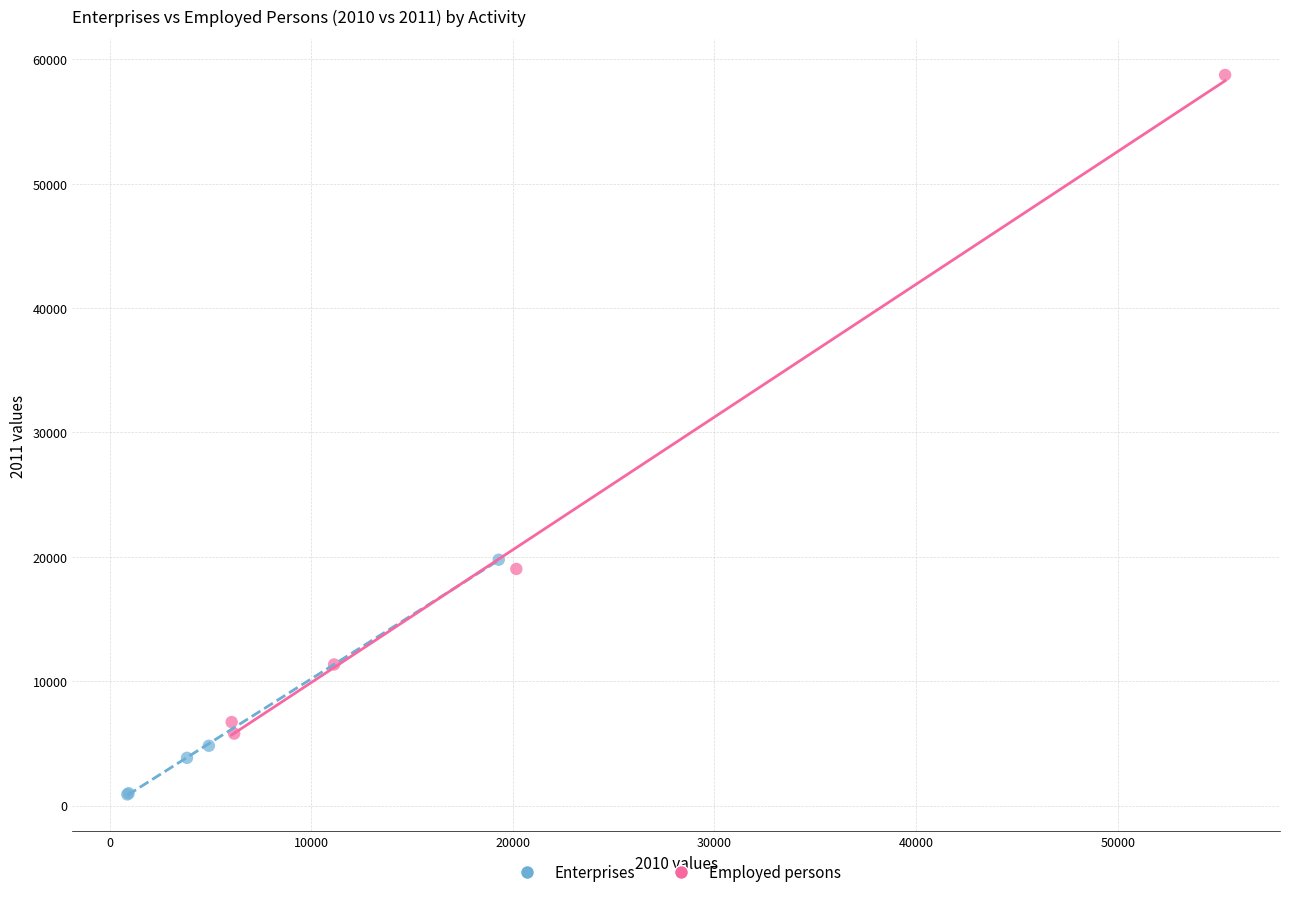

Which series has the widest spread of Y values?

Employed persons